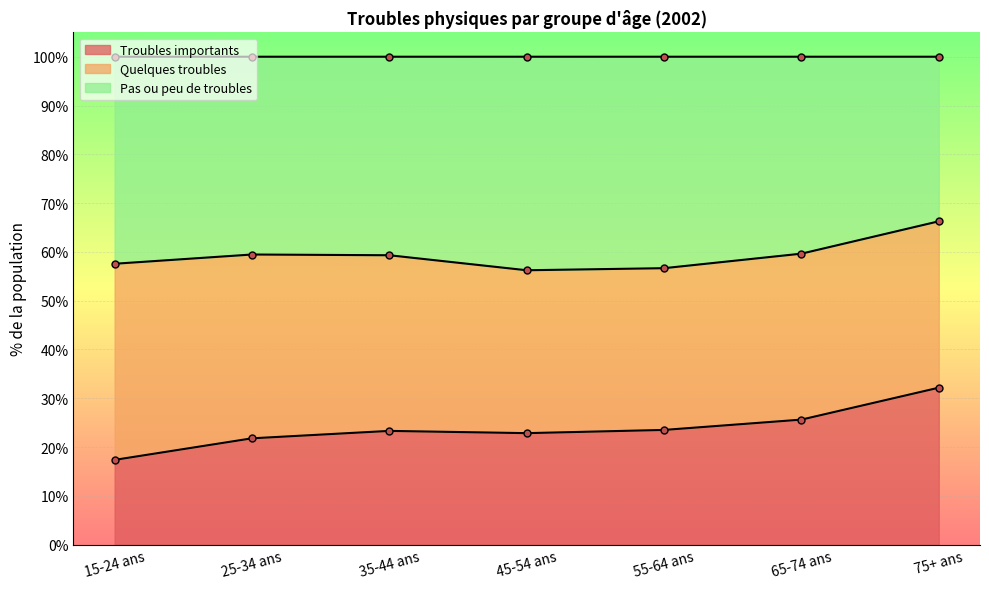

What is the label of the 6th point from the left?

65-74 ans